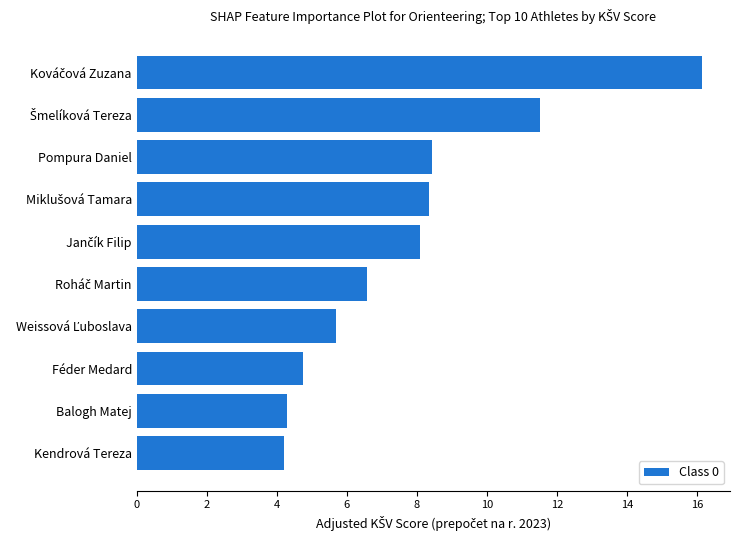

What is the difference between the maximum and minimum values?

11.9